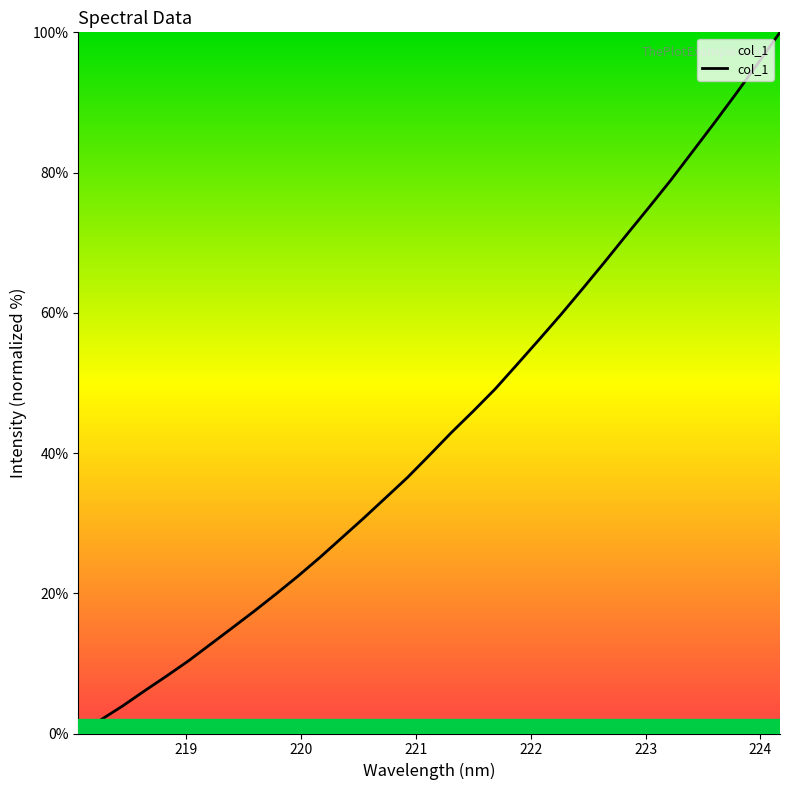

Where does the data first go above 39?

221.1174